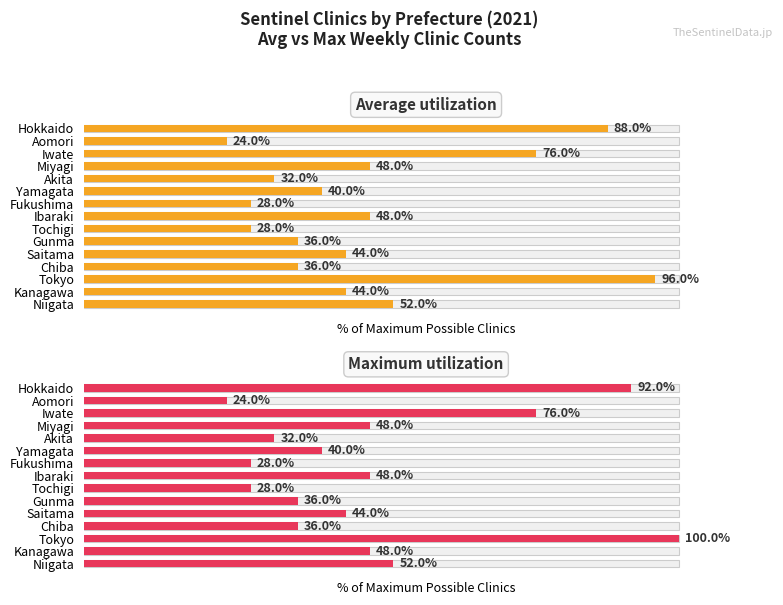

Is it true that Maximum utilization equals 62.5 at Yamagata?

False